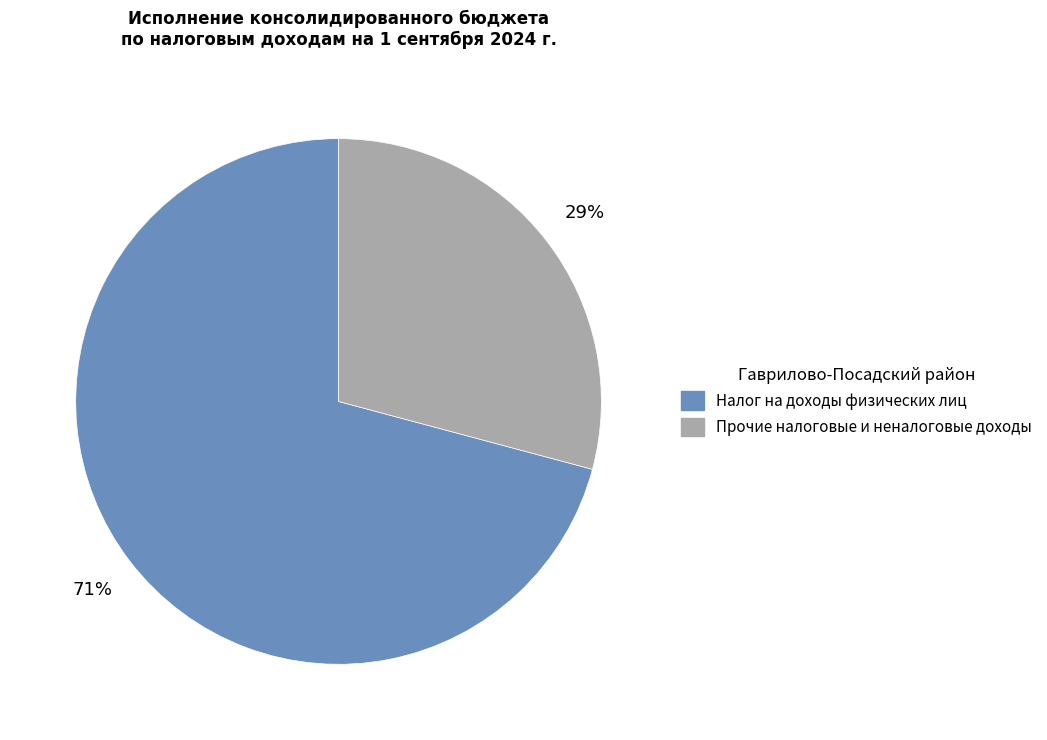

Do Налог на доходы физических лиц and Прочие налоговые и неналоговые доходы together represent more than half of the pie?

Yes